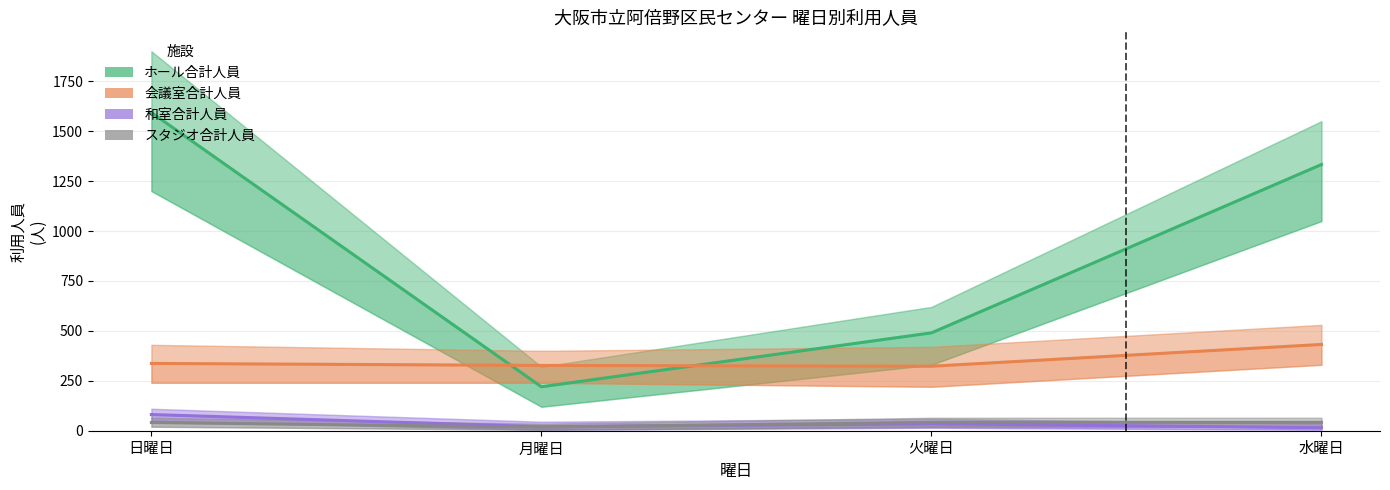

At 月曜日, list the series in order from smallest to largest.

スタジオ合計人員, 和室合計人員, ホール合計人員, 会議室合計人員